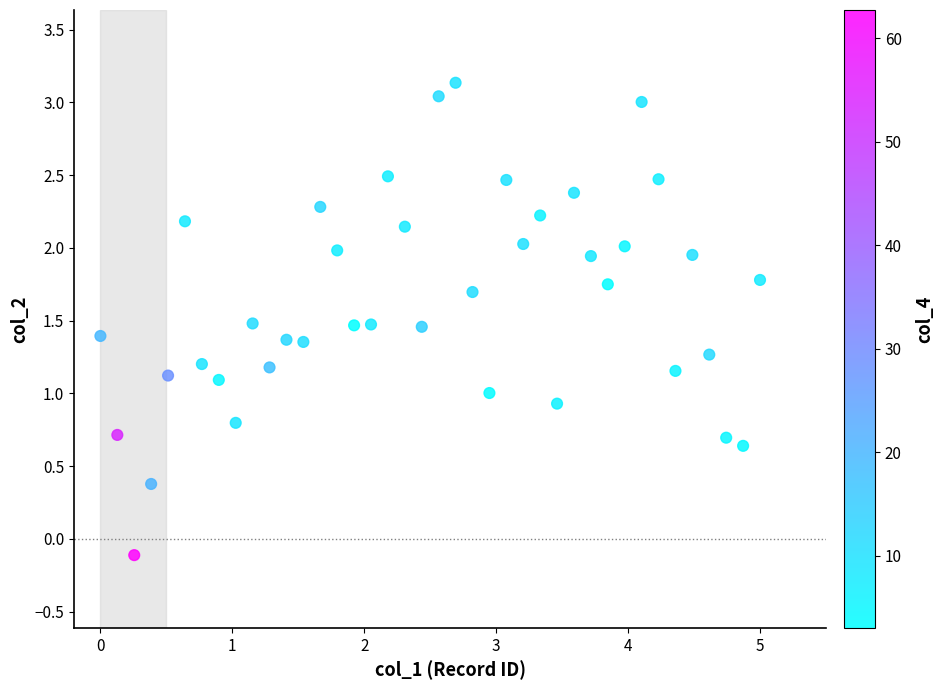

What is the range of Y values (max minus min)?

3.2